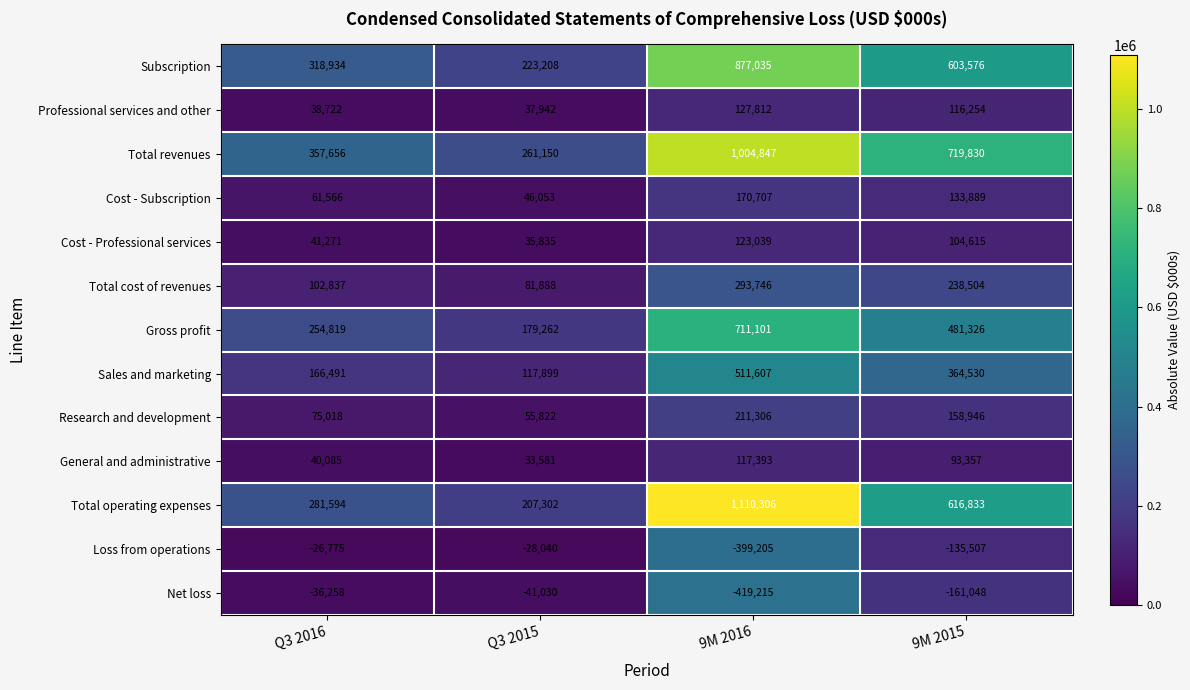

What is the greatest value displayed?

1110306